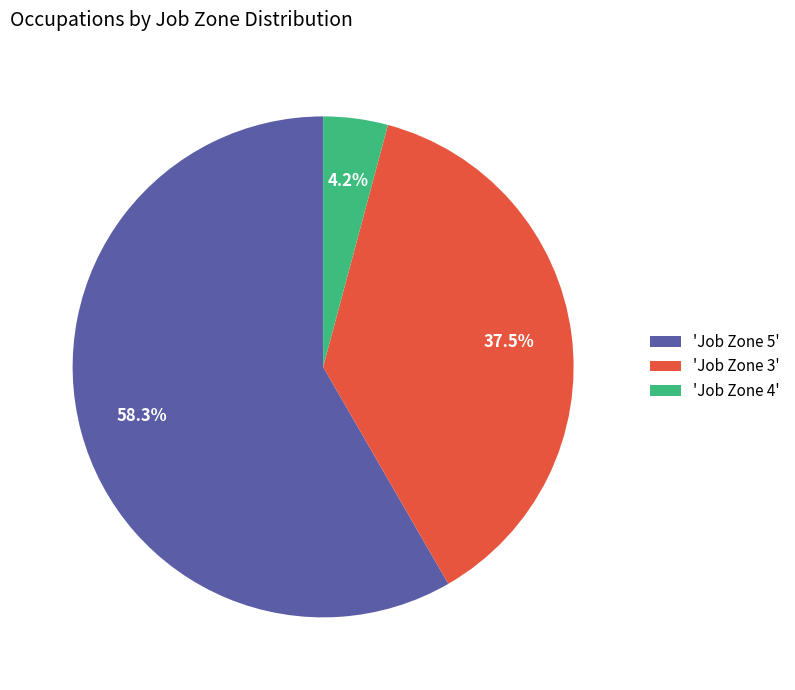

Which slice is the smallest?

'Job Zone 4'